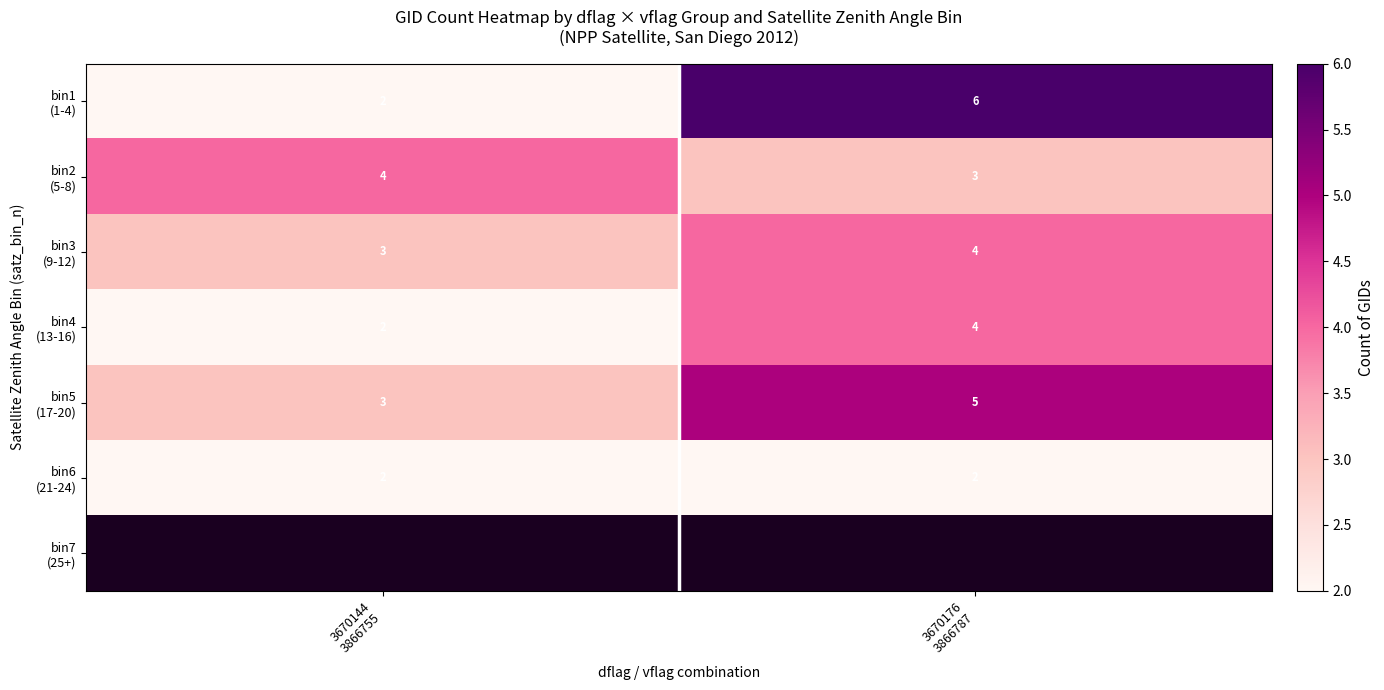

Which has a higher value, 3670176
3866787 or 3670144
3866755?

3670176
3866787